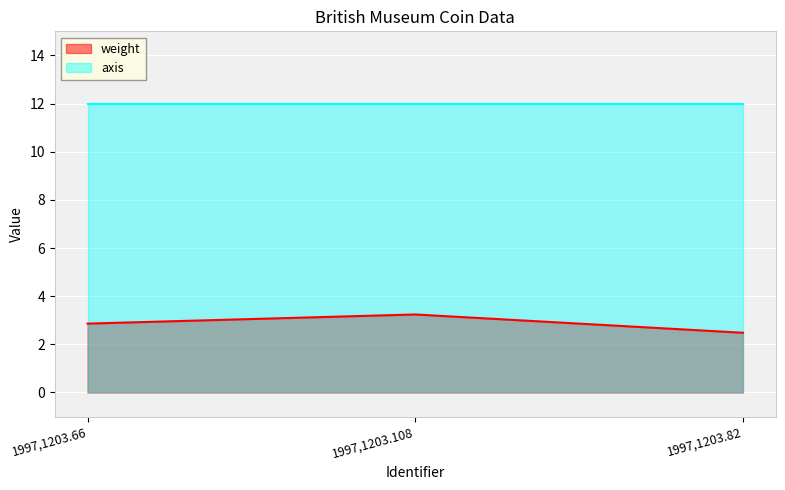

What is the difference between the maximum and minimum values?

0.8